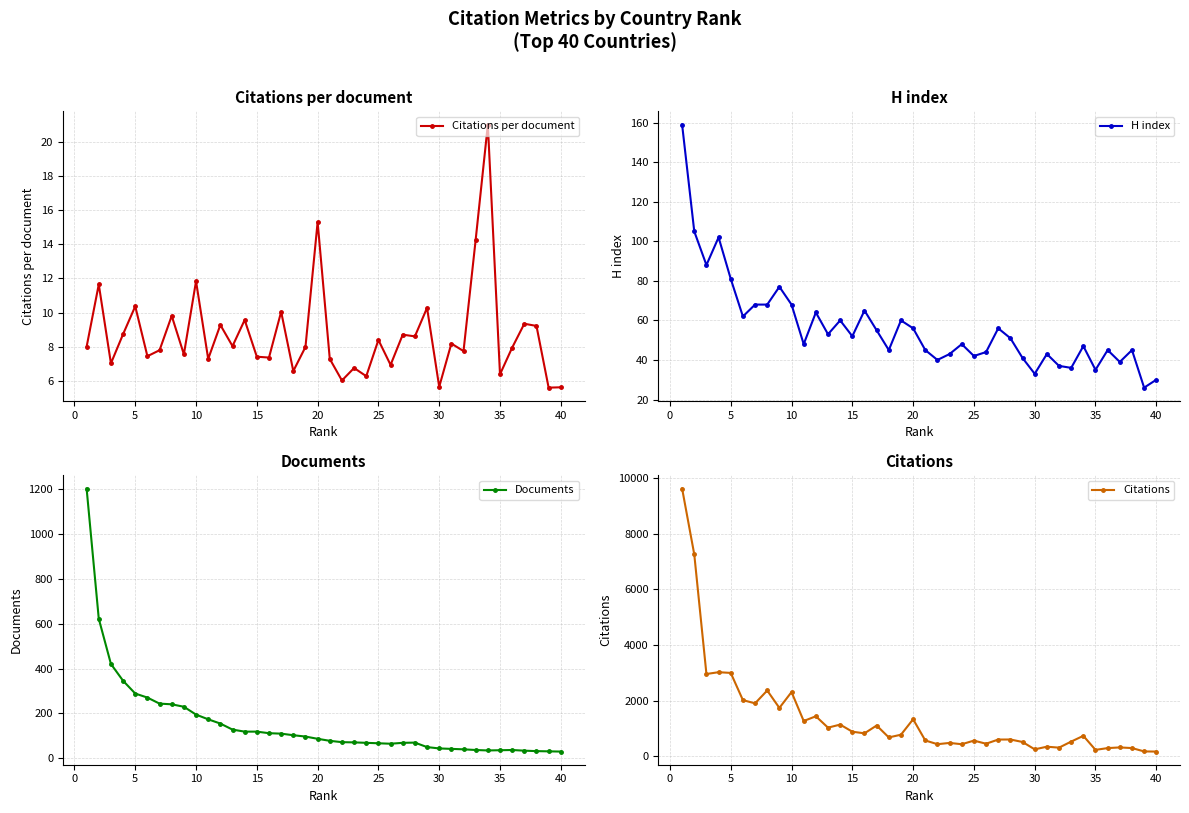

True or false: Citations and H index cross at least once.

False